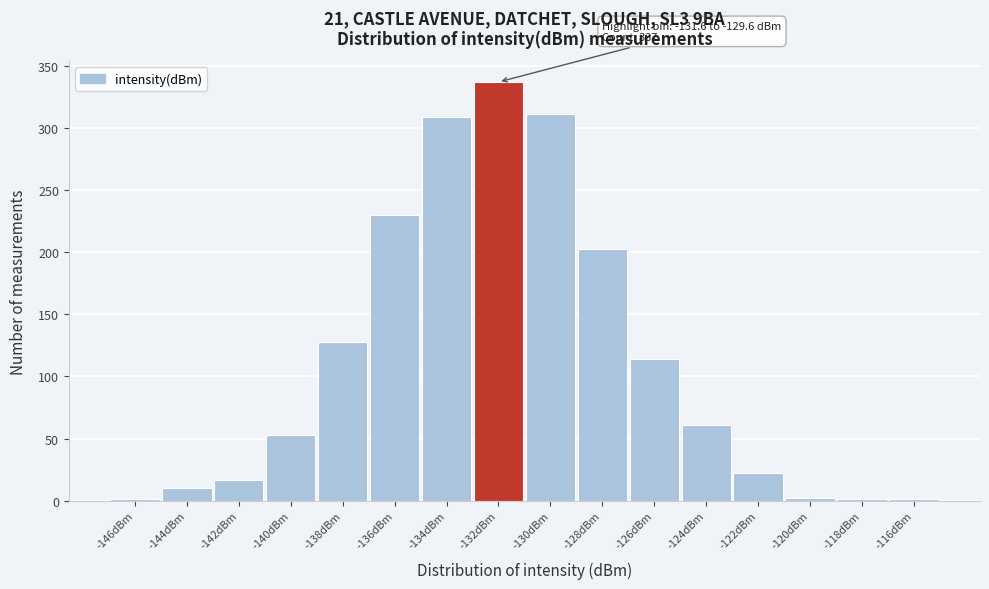

Is it true that the value at -144dBm is 10?

True